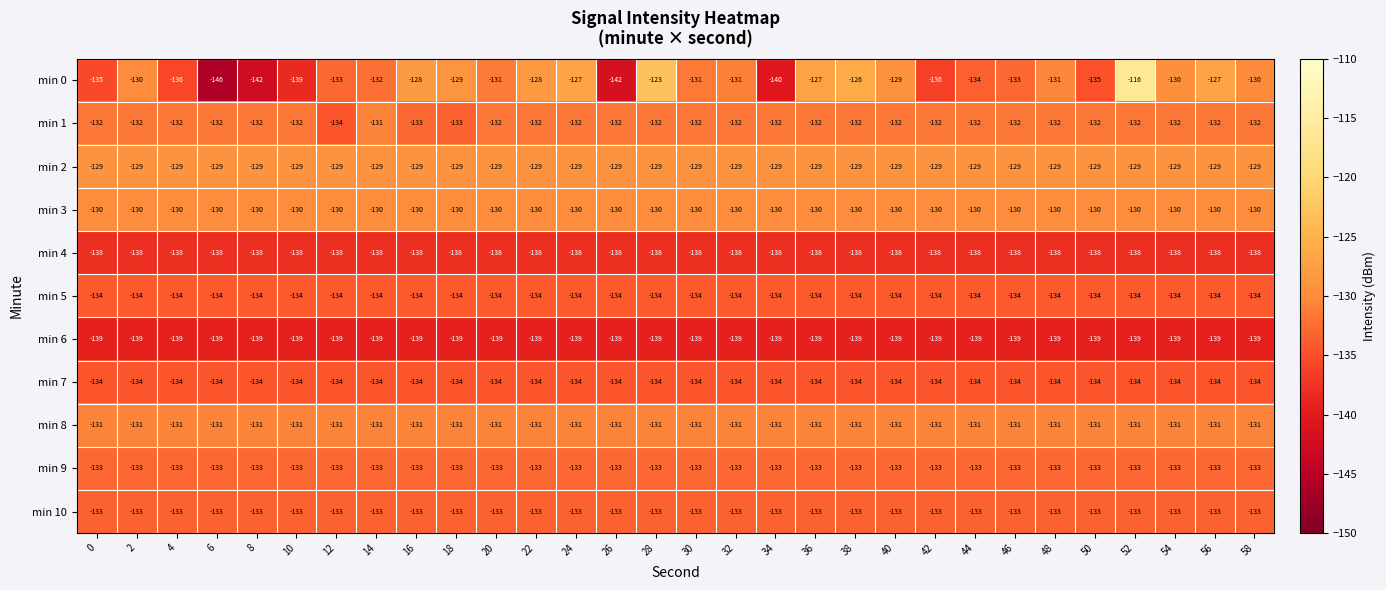

What is the approximate value of min 8 at 58?

-131